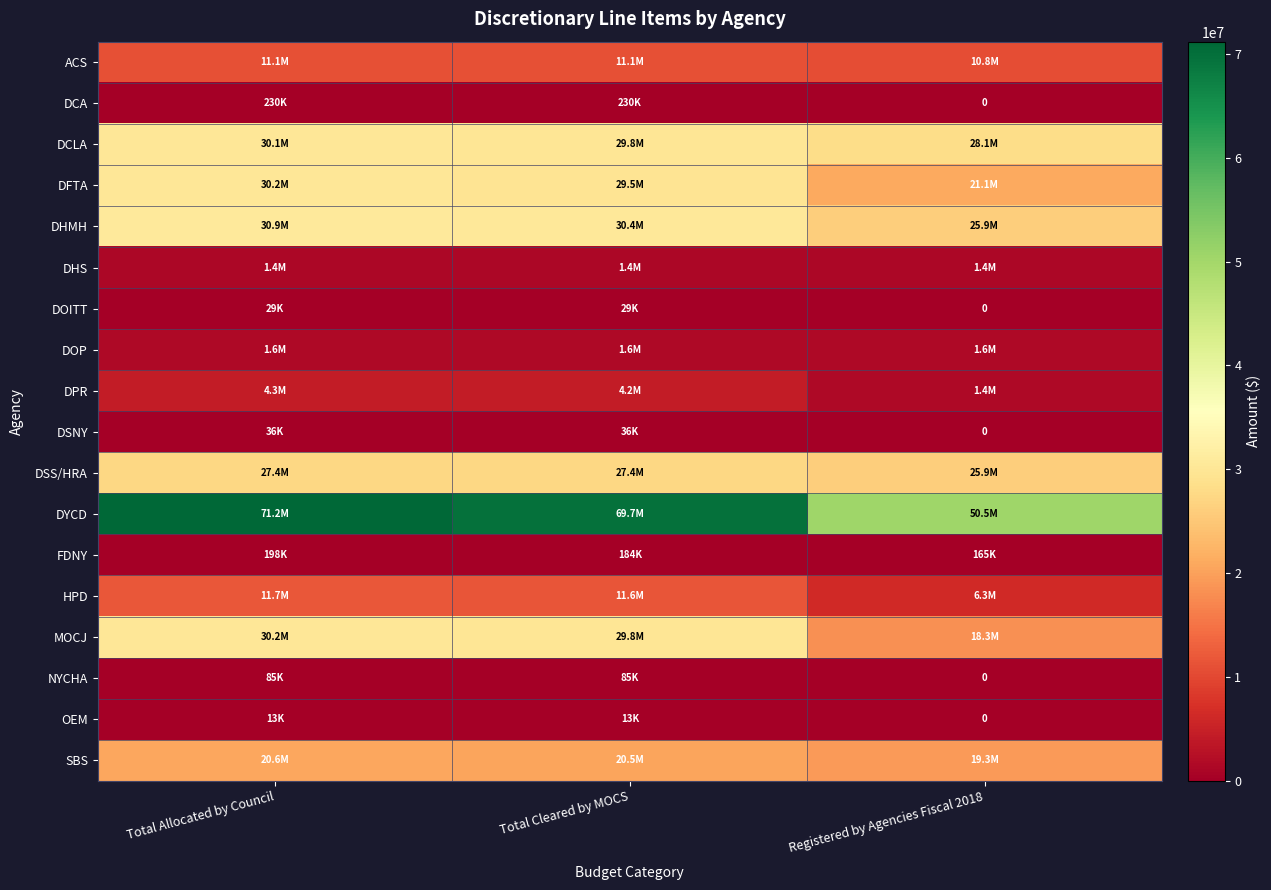

Rank the series at Total Cleared by MOCS from highest to lowest value.

DYCD, DHMH, MOCJ, DCLA, DFTA, DSS/HRA, SBS, HPD, ACS, DPR, DOP, DHS, DCA, FDNY, NYCHA, DSNY, DOITT, OEM